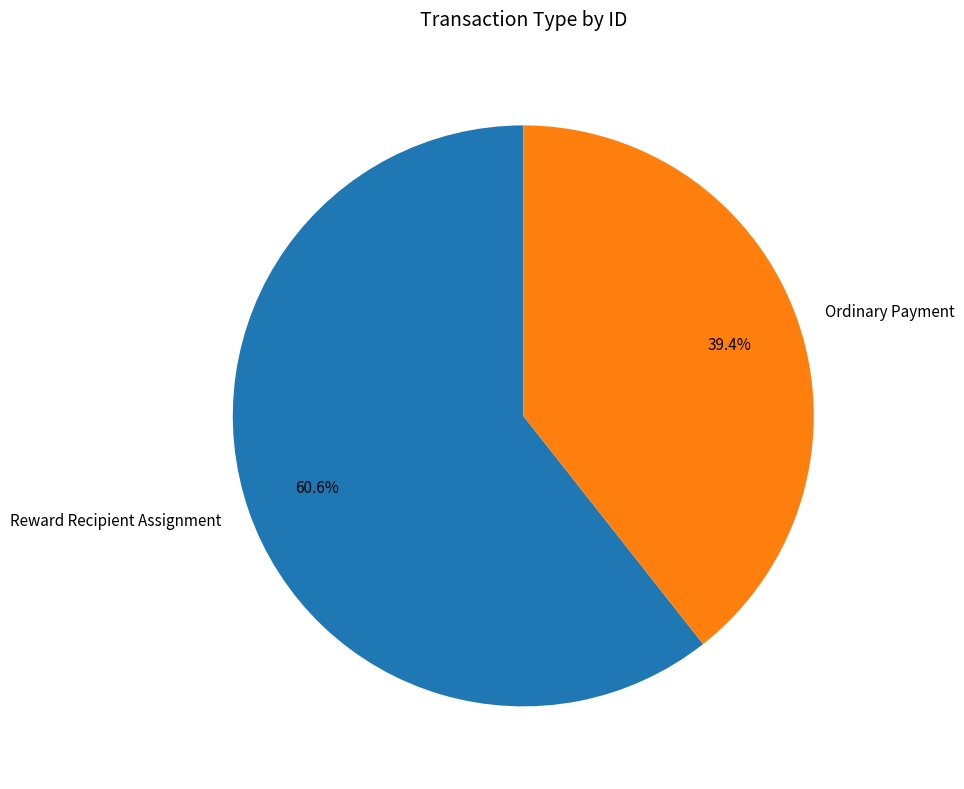

Does any single category account for the majority?

Yes